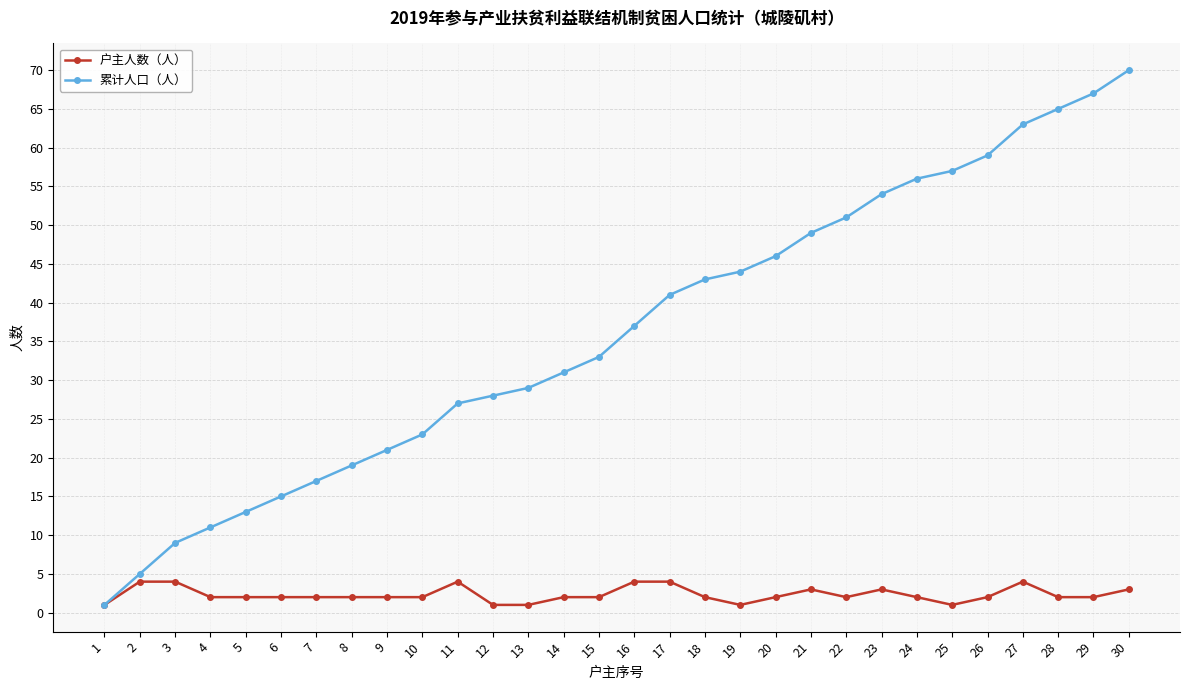

What is the total value across all series at 23?

57